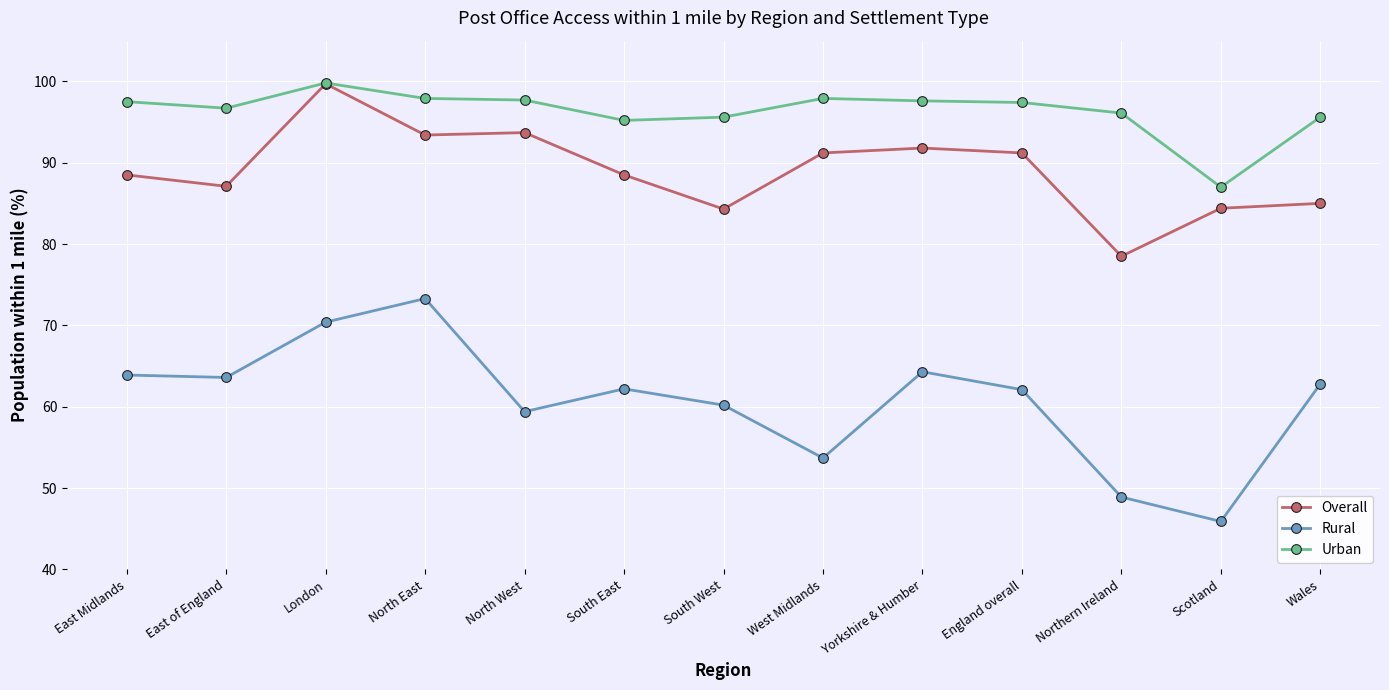

What is the value of the Urban point at the 4th from the left?

97.9